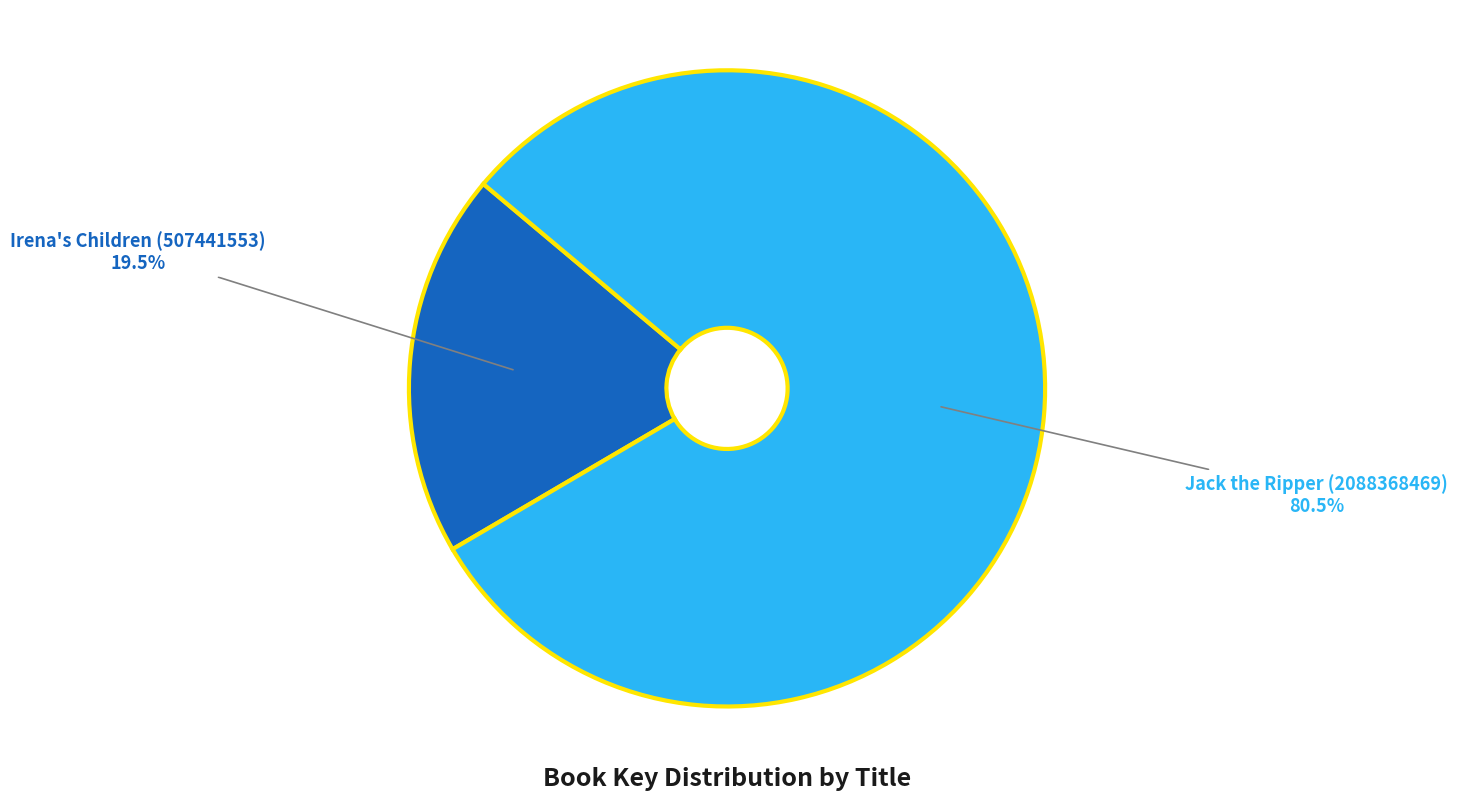

What is the smallest slice in the pie chart?

Irena's Children (507441553)